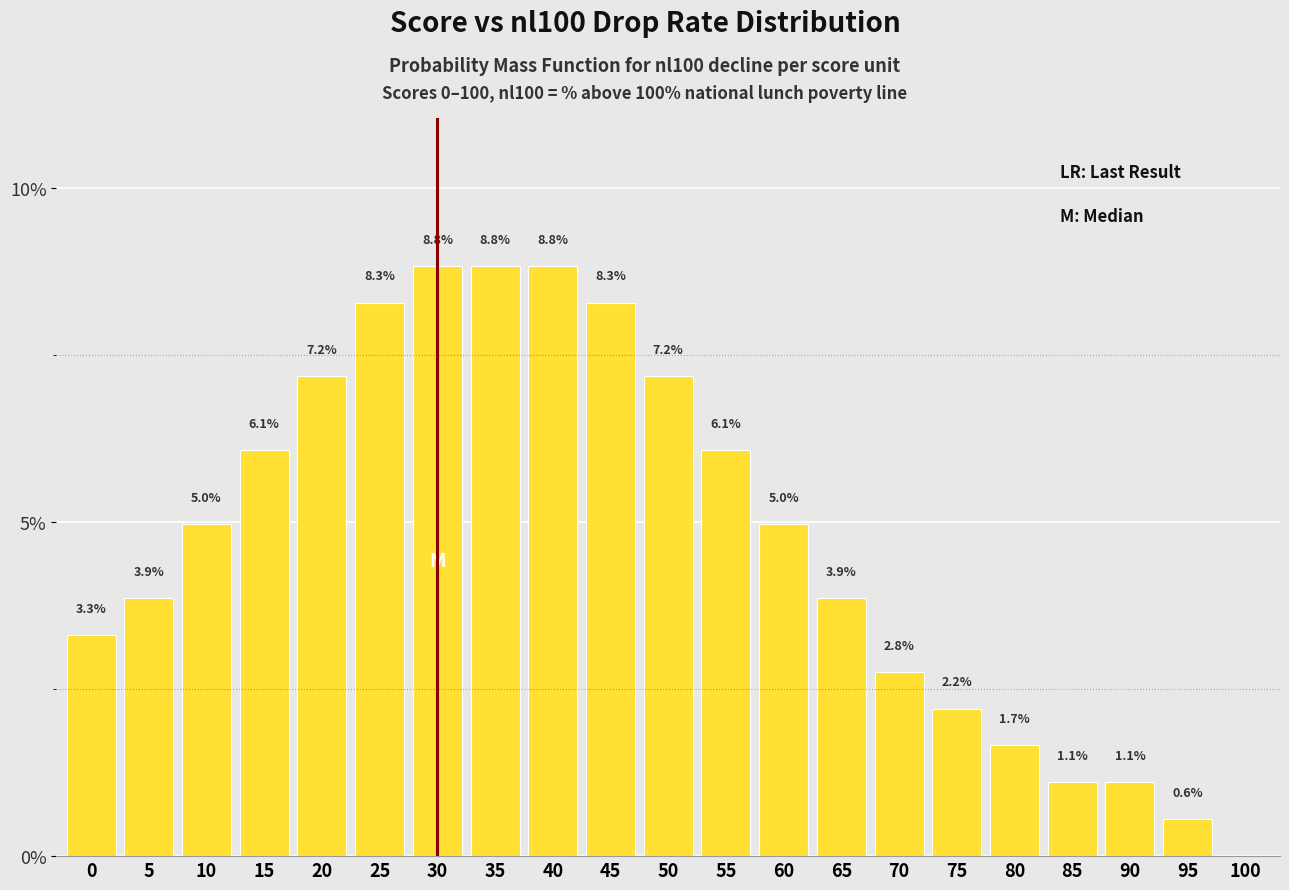

Reading left to right, transcribe all the data shown in this chart.

0=3.3	5=3.9	10=5.0	15=6.1	20=7.2	25=8.3	30=8.8	35=8.8	40=8.8	45=8.3	50=7.2	55=6.1	60=5.0	65=3.9	70=2.8	75=2.2	80=1.7	85=1.1	90=1.1	95=0.6	100=0.0